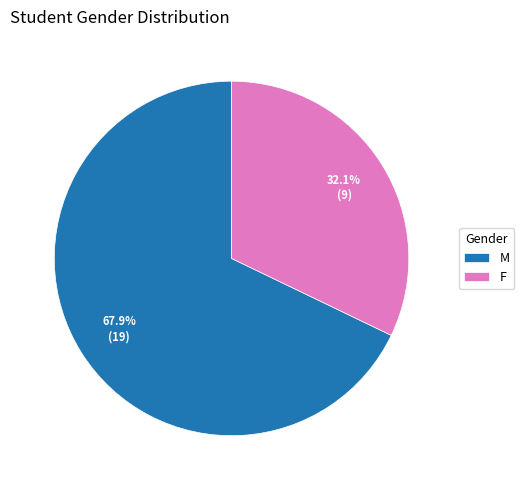

What percentage is the F slice, to the nearest percent?

32%